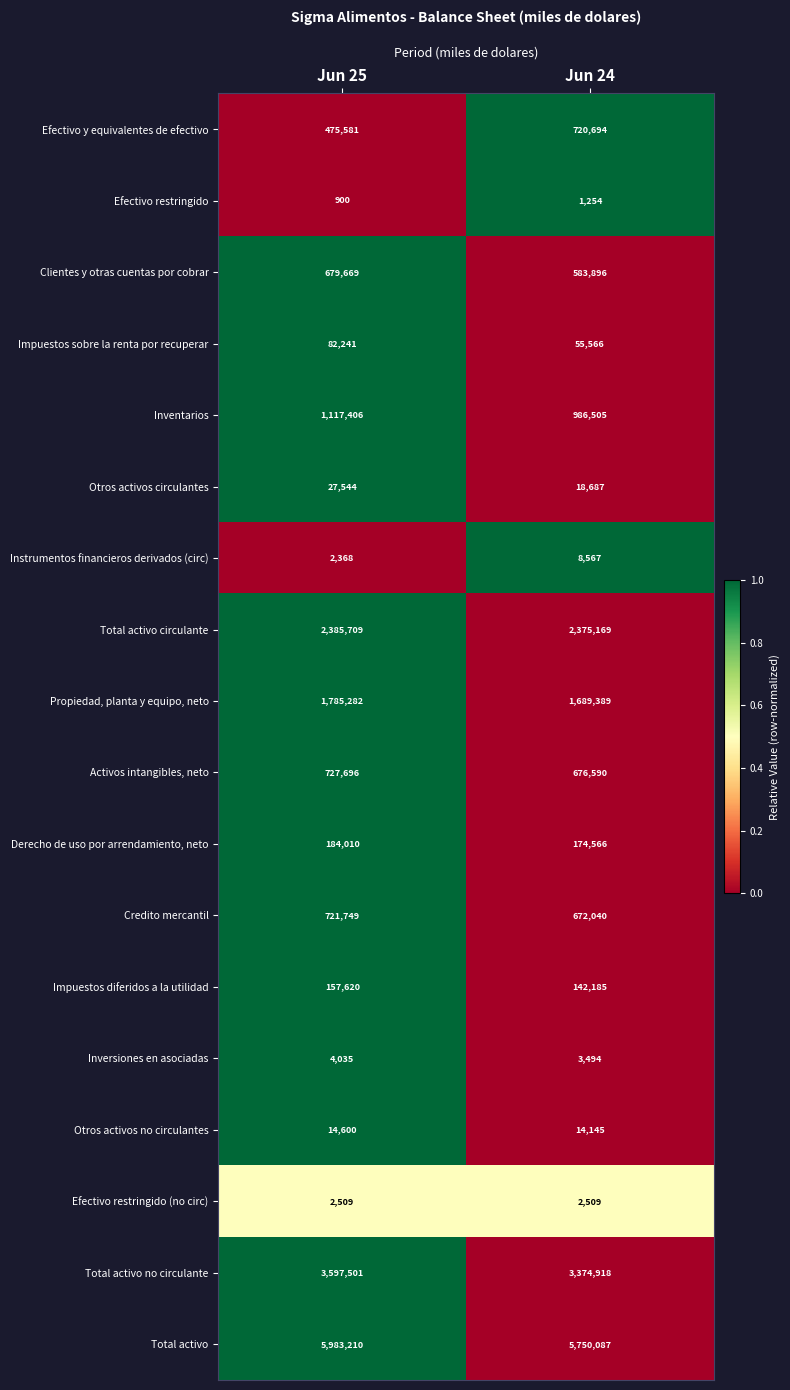

Which series changed the most between Jun 25 and Jun 24?

Efectivo y equivalentes de efectivo